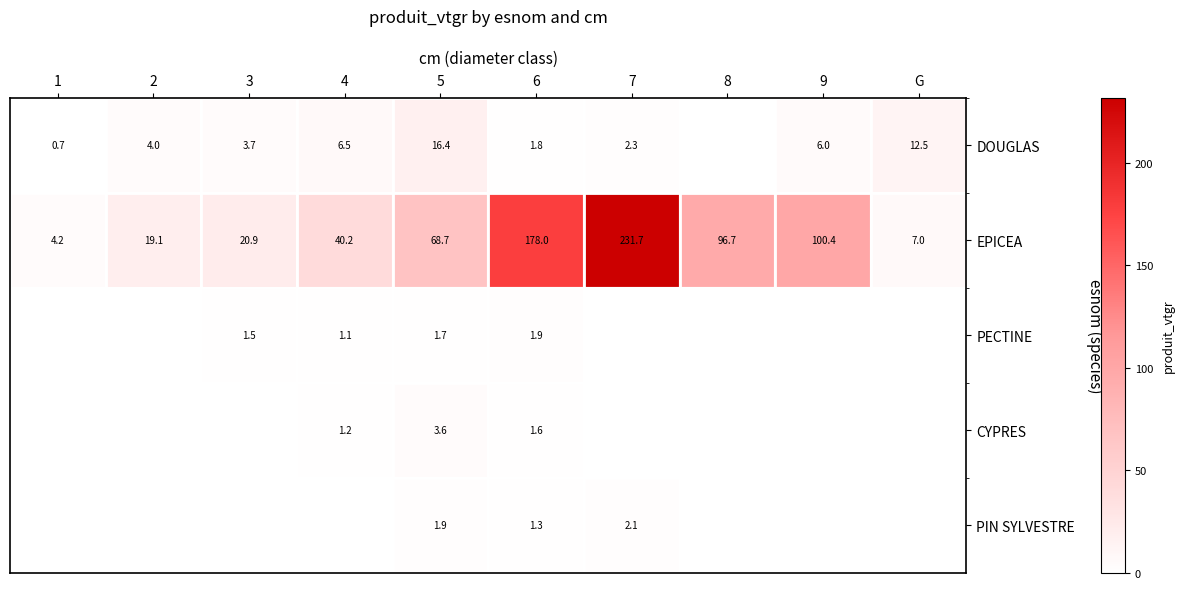

How many values in the EPICEA series are below 68?

5